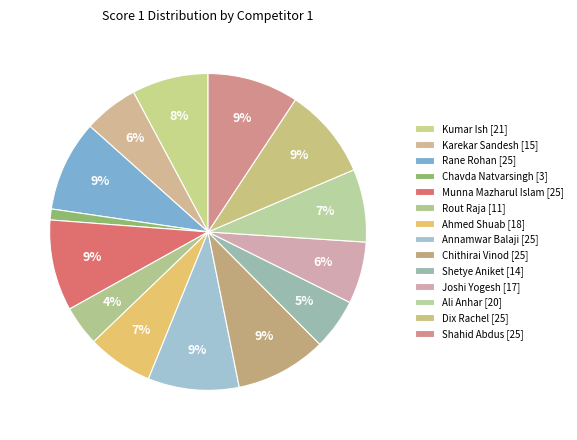

What percentage is the Ali Anhar slice, to the nearest percent?

7%